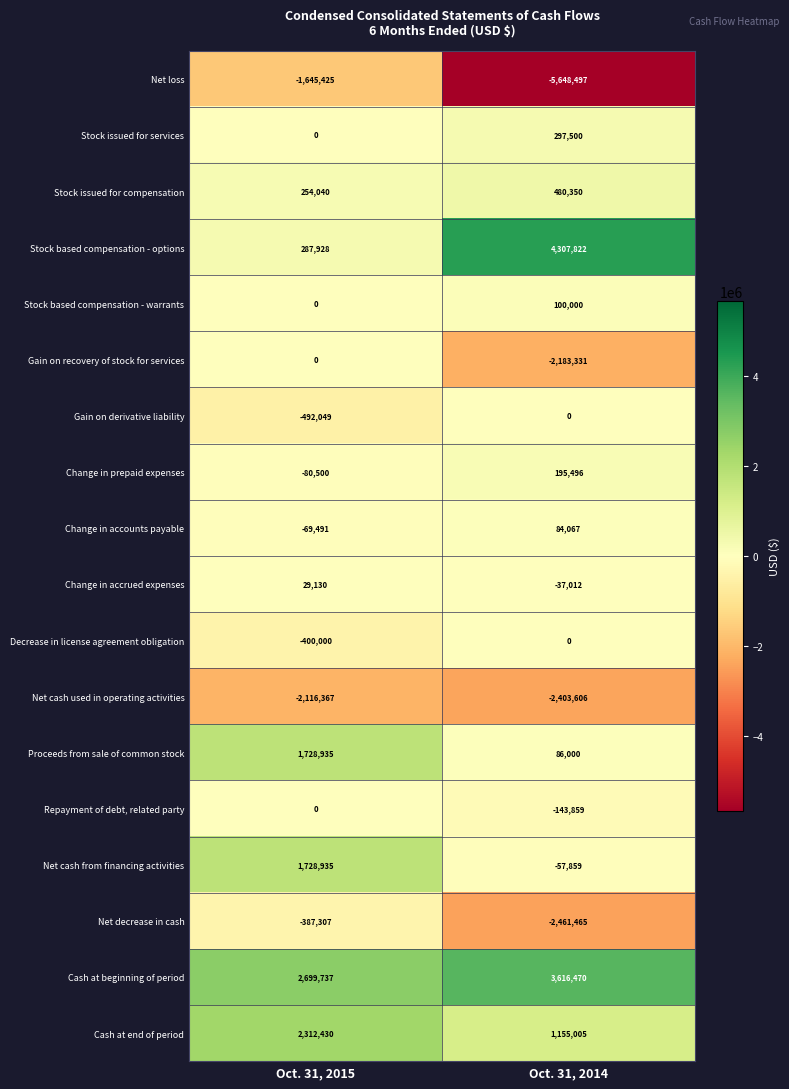

Between Oct. 31, 2015 and Oct. 31, 2014, which series saw the biggest shift?

Stock based compensation - options